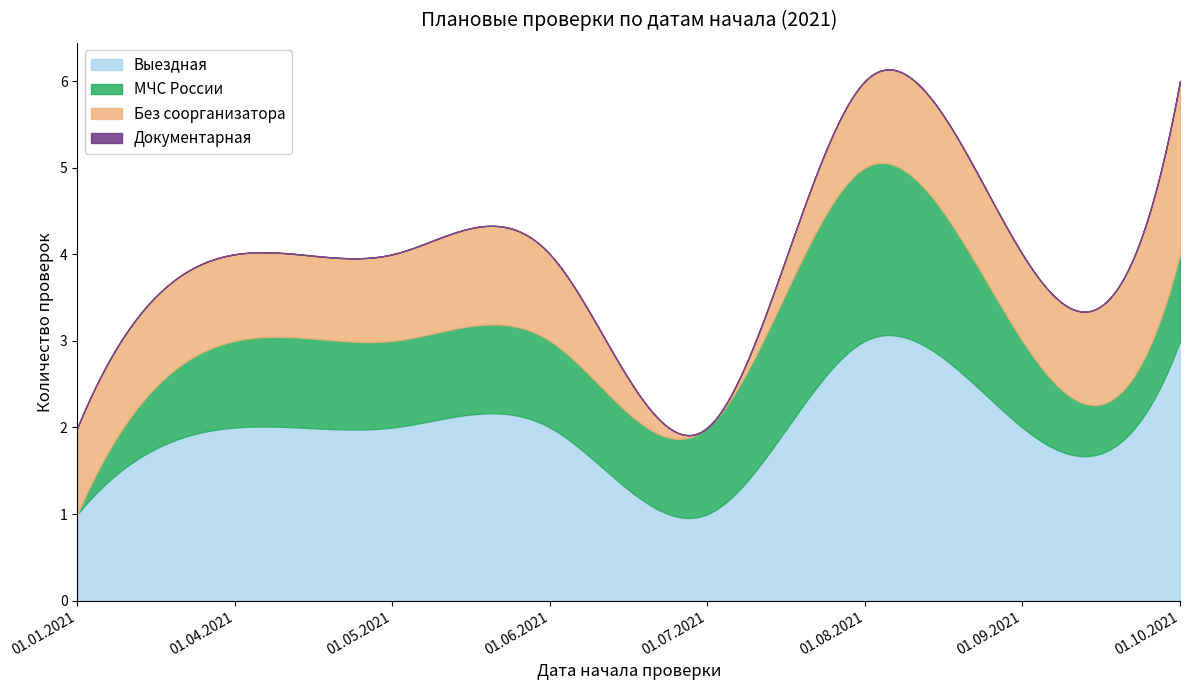

What is the maximum value for Выездная?

3.1